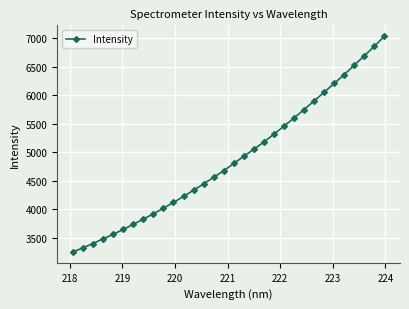

What is the value of the 15th point from the left?

4560.2